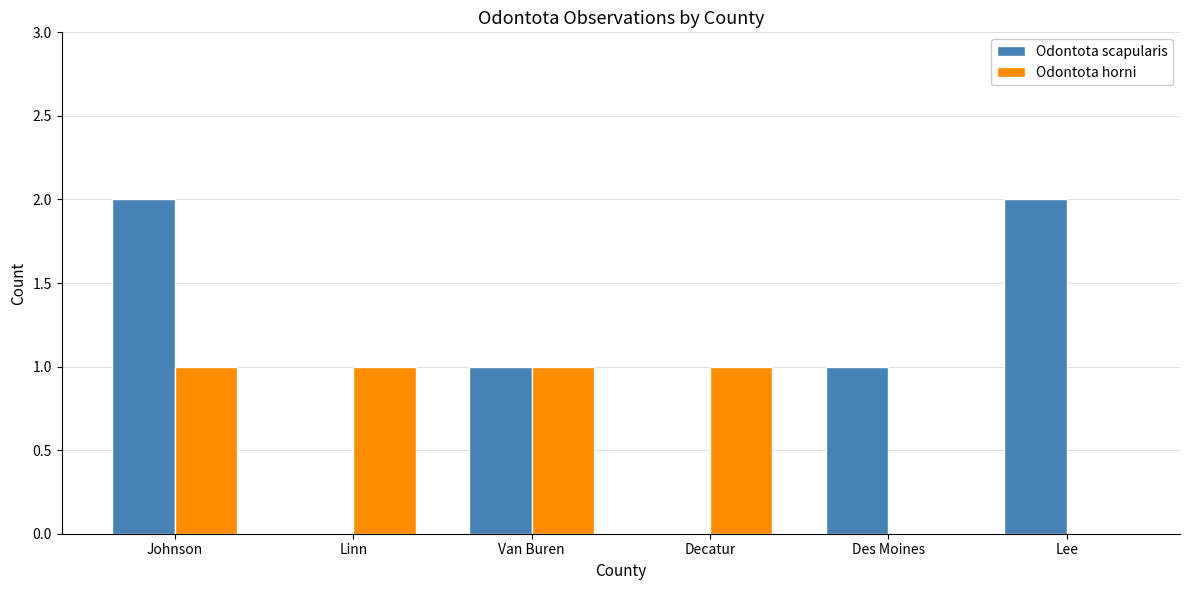

The value of Odontota scapularis at Van Buren is 1. True or false?

True